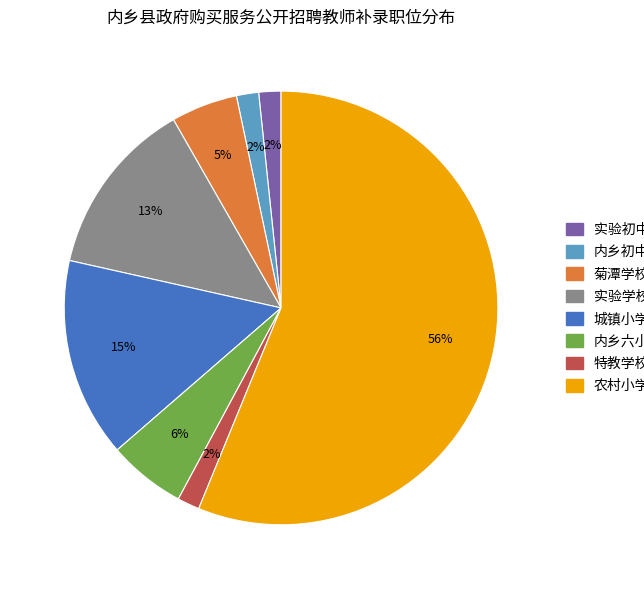

To the nearest percent, what is the average slice percentage?

12%